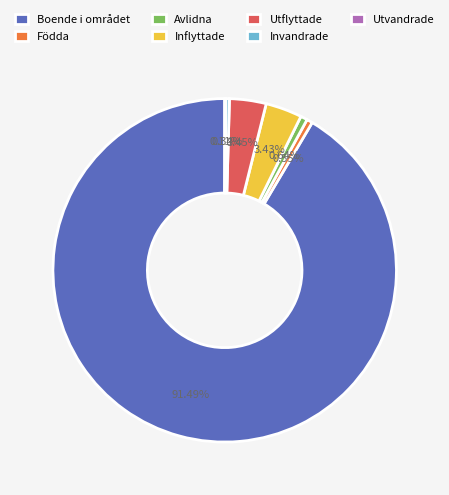

Which has a higher value, Inflyttade or Födda?

Inflyttade